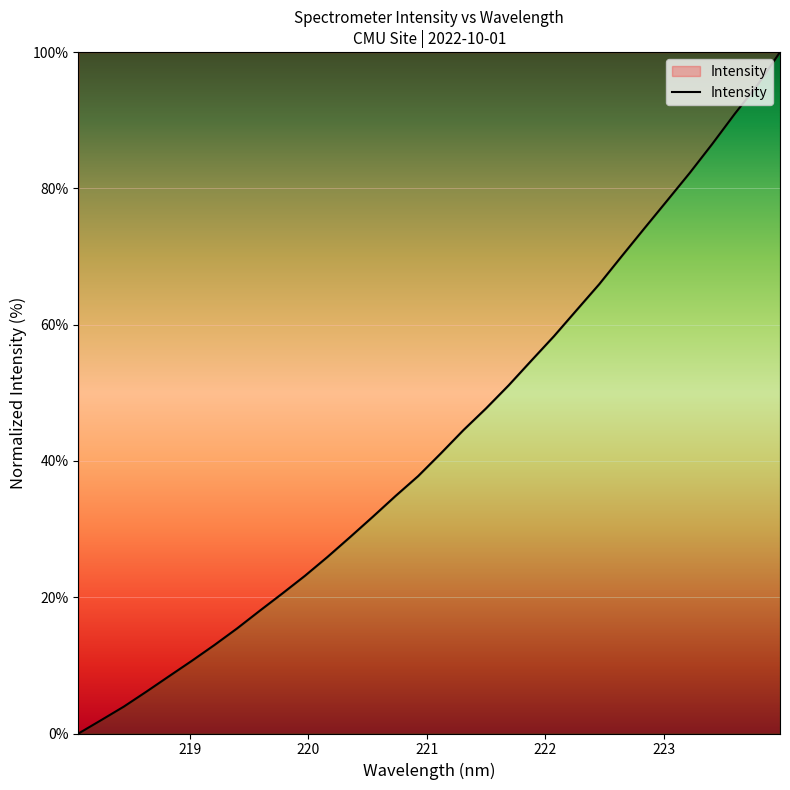

What is the maximum value shown in the chart?

100.0